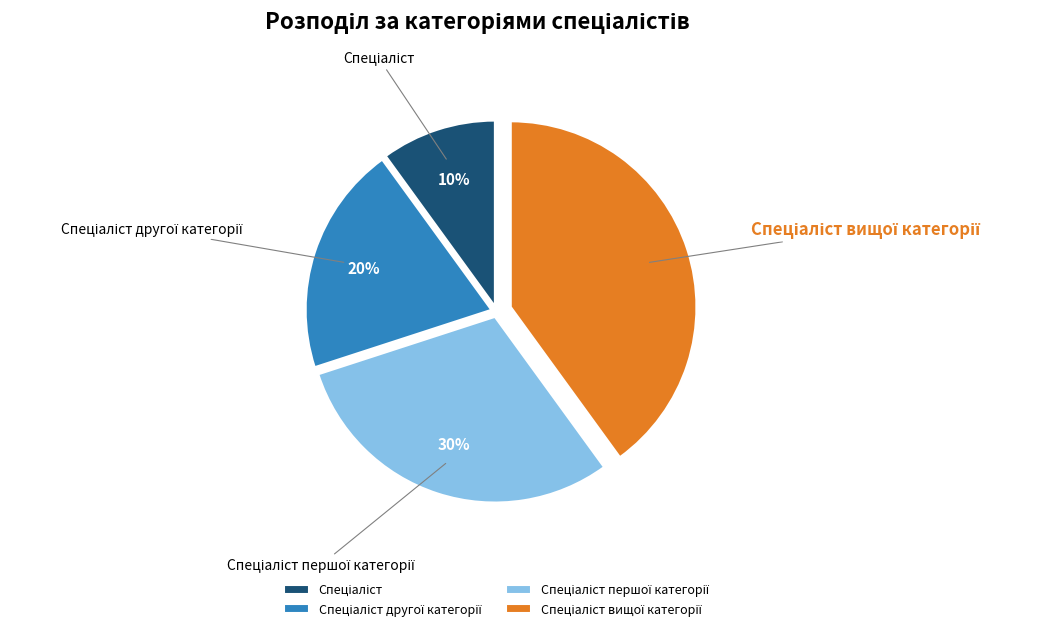

How many segments does this pie chart have?

4